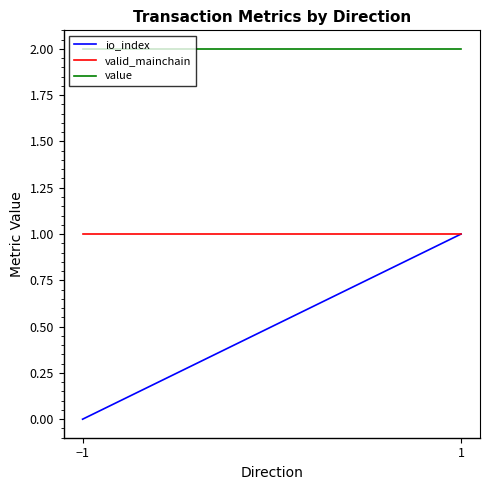

Reading right to left, extract all data points from this chart.

io_index: 1=1.0	−1=0.0
valid_mainchain: 1=1.0	−1=1.0
value: 1=2.0	−1=2.0